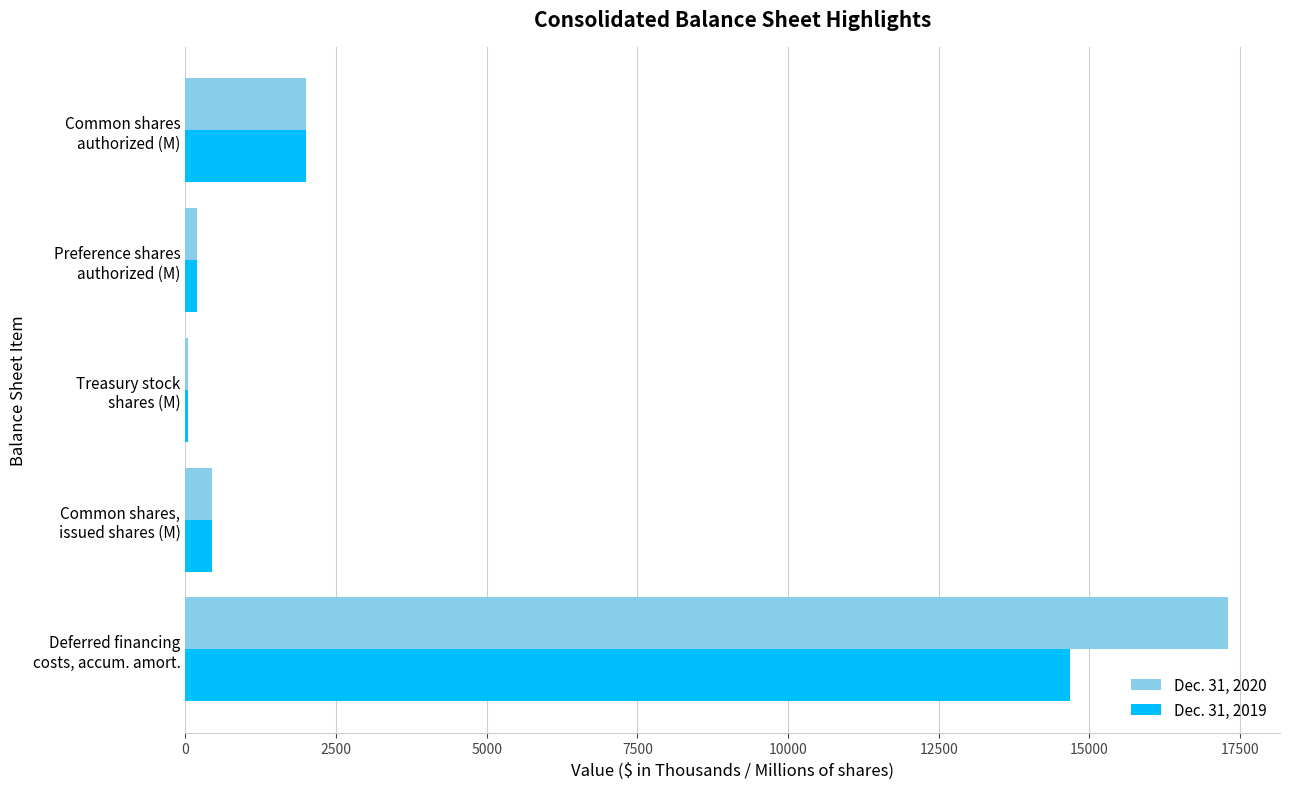

What is the highest value of the Dec. 31, 2020 series?

17296.0